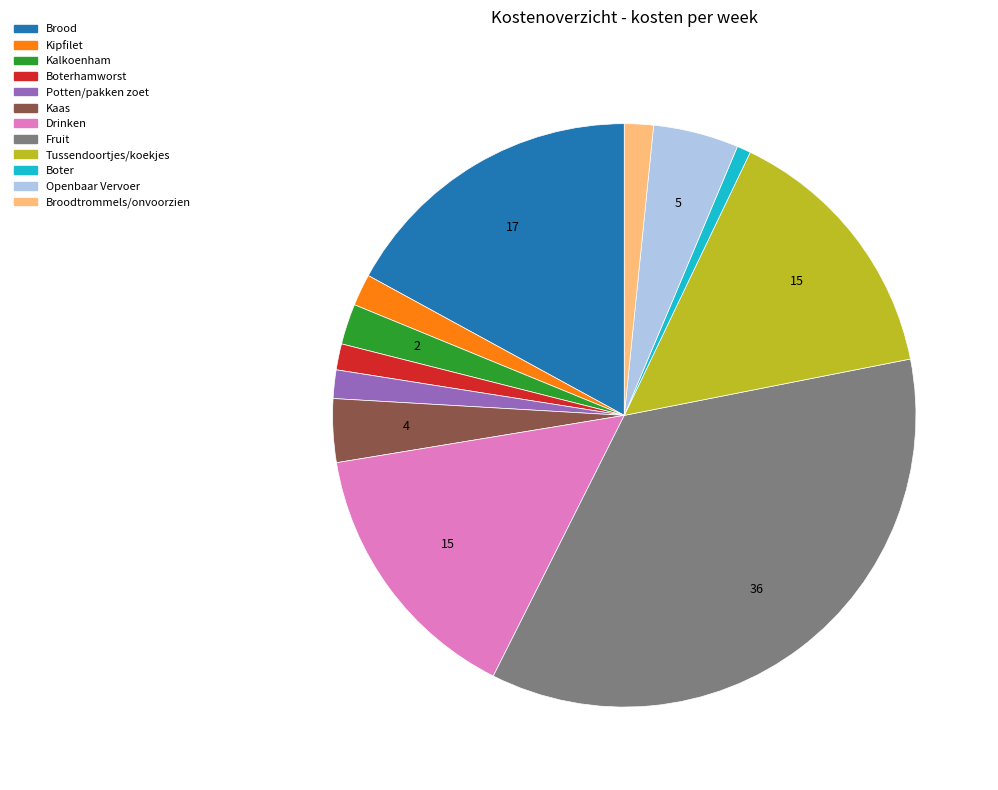

Does any single category account for the majority?

No